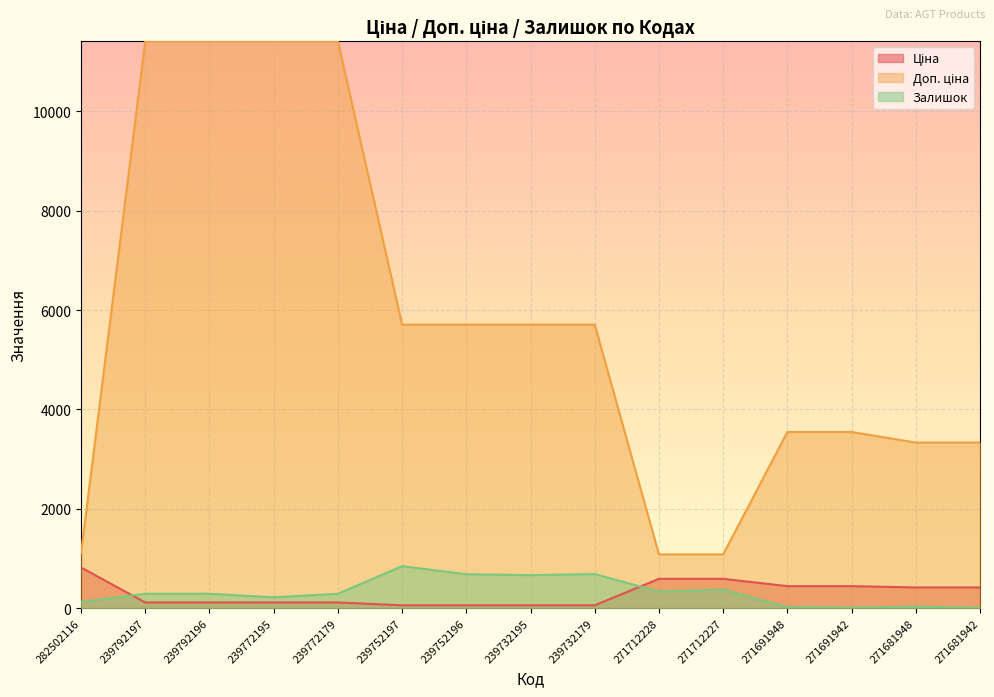

True or false: Ціна and Доп. ціна intersect in this chart.

False